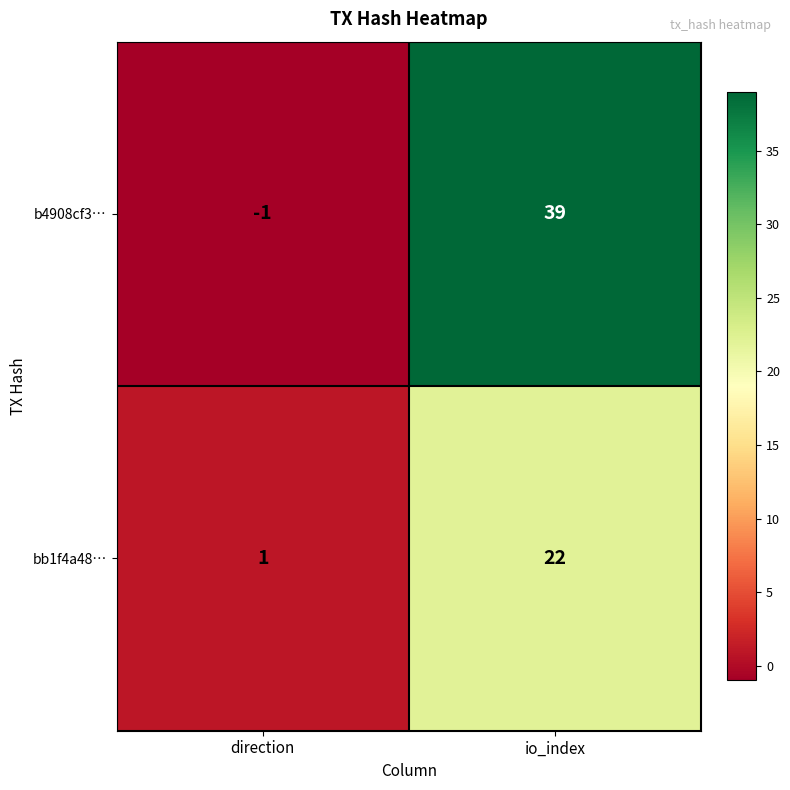

Which series changed the most between direction and io_index?

b4908cf3…